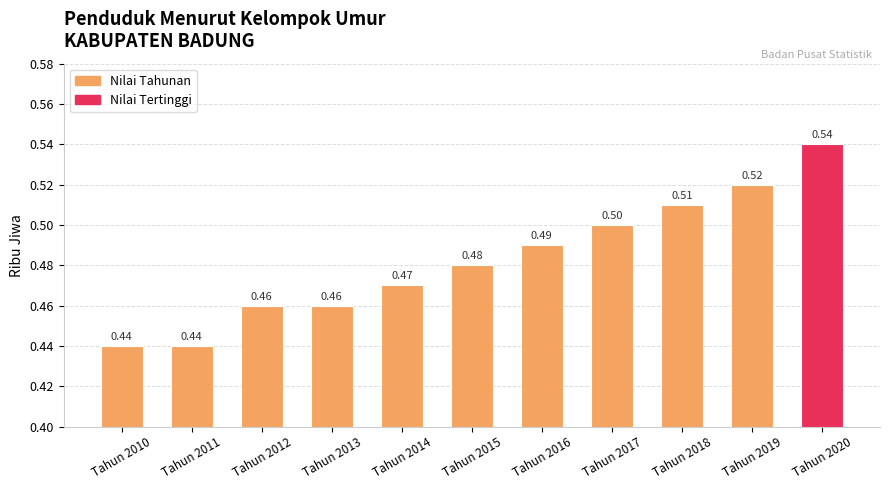

What is the sum of all values?

5.3